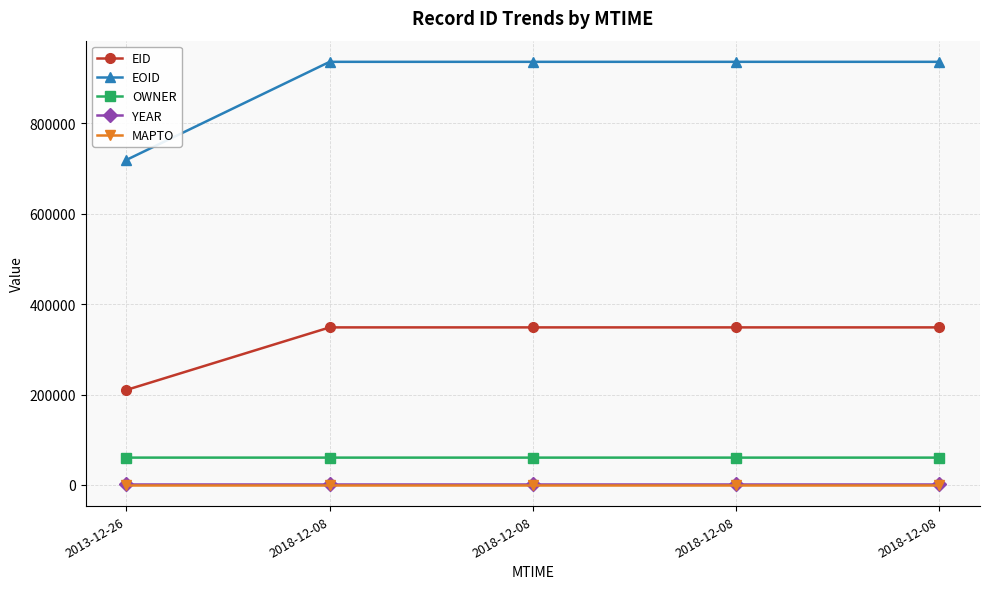

How many lines are shown in the chart?

5